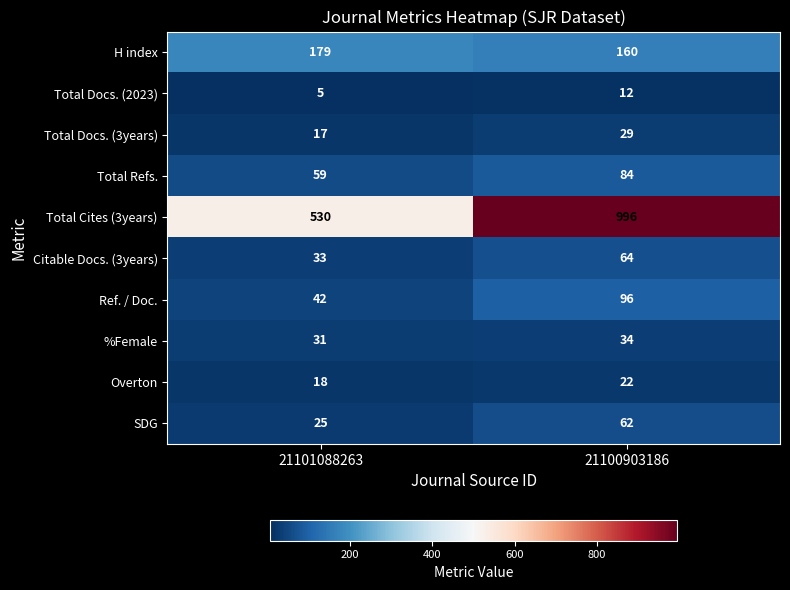

Reading left to right, what are all the values shown in this chart?

H index: 21101088263=179	21100903186=160
Total Docs. (2023): 21101088263=5	21100903186=12
Total Docs. (3years): 21101088263=17	21100903186=29
Total Refs.: 21101088263=59	21100903186=84
Total Cites (3years): 21101088263=530	21100903186=996
Citable Docs. (3years): 21101088263=33	21100903186=64
Ref. / Doc.: 21101088263=42	21100903186=96
%Female: 21101088263=31	21100903186=34
Overton: 21101088263=18	21100903186=22
SDG: 21101088263=25	21100903186=62